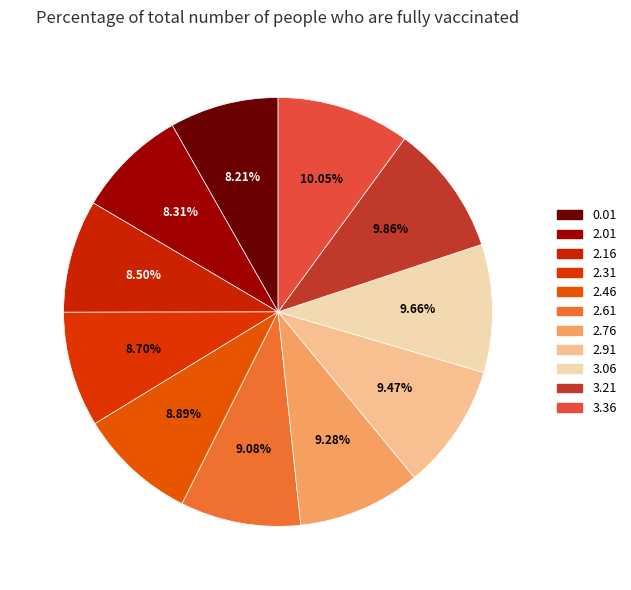

Does 2.16 represent more than half of the total?

No